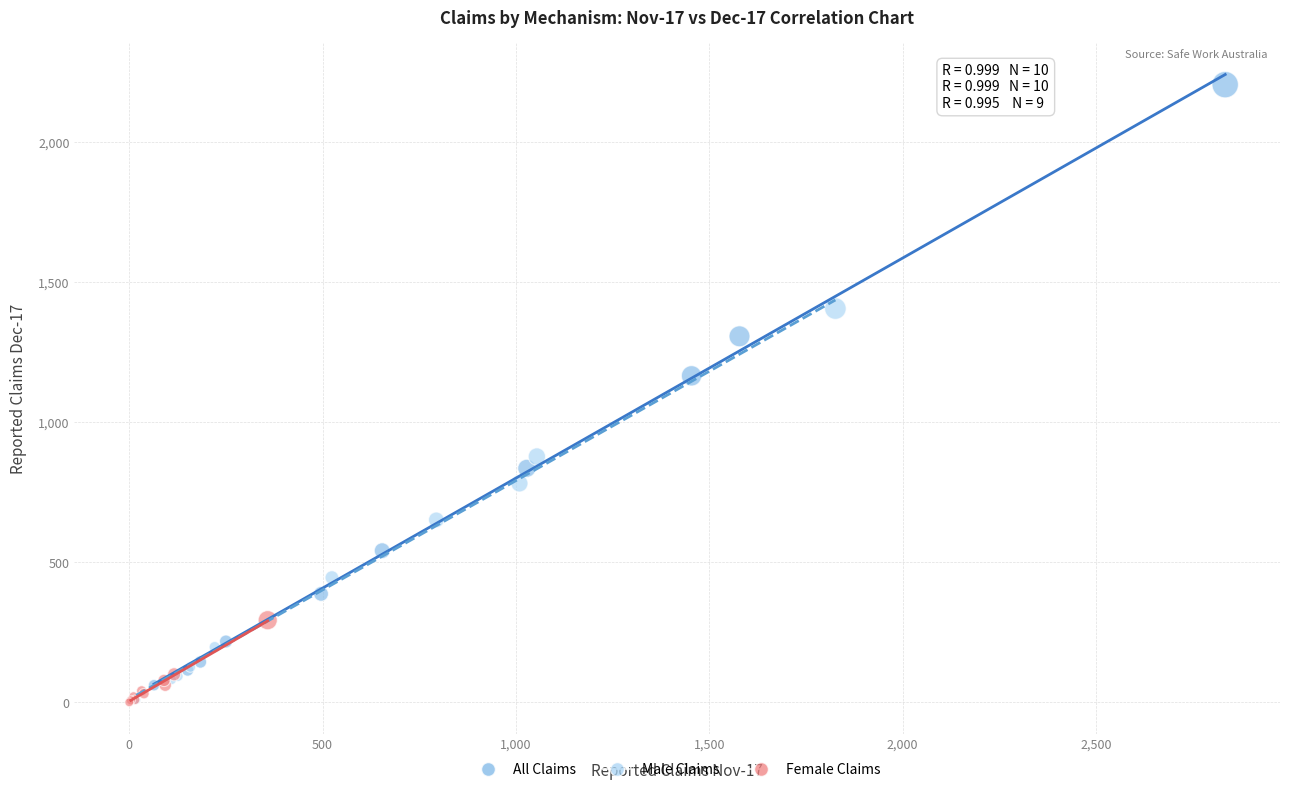

Which series contains the highest Y value?

All Claims